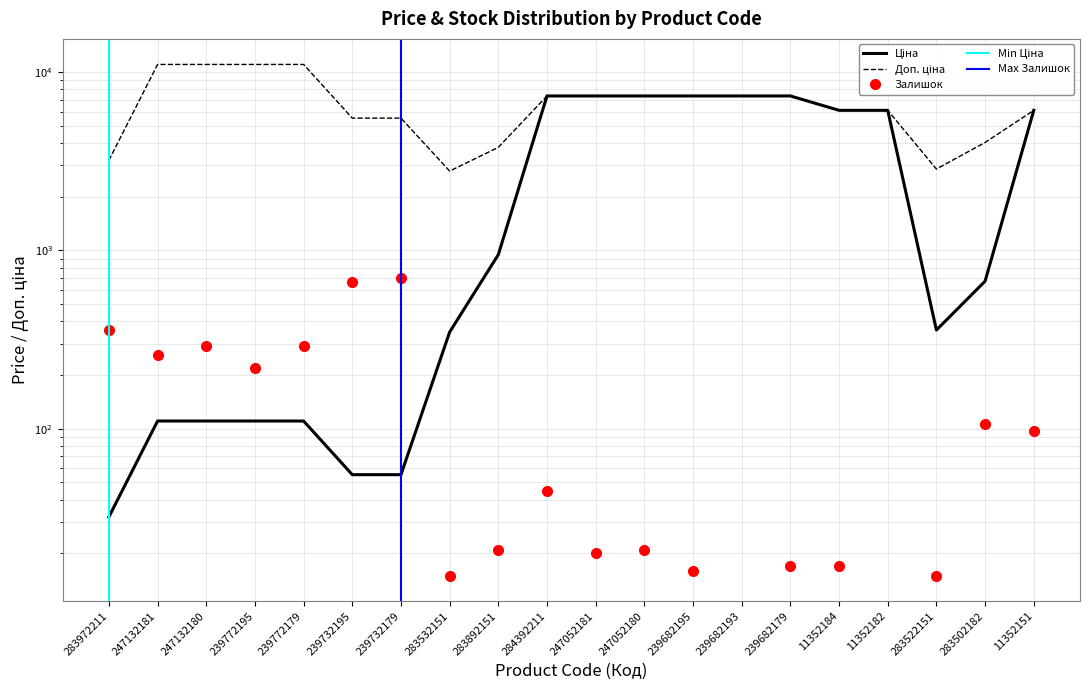

Reading left to right, what are all the values shown in this chart?

Ціна: 283972211=32.0	247132181=110.5	247132180=110.5	239772195=110.5	239772179=110.5	239732195=55.3	239732179=55.3	283532151=348.6	283892151=947.6	284392211=7360.2	247052181=7360.2	247052180=7360.2	239682195=7360.2	239682193=7360.2	239682179=7360.2	11352184=6112.5	11352182=6112.5	283522151=358.0	283502182=672.7	11352151=6112.5
Доп. ціна: 283972211=3205.0	247132181=11055.0	247132180=11055.0	239772195=11055.0	239772179=11055.0	239732195=5528.0	239732179=5528.0	283532151=2789.2	283892151=3790.3	284392211=7360.2	247052181=7360.2	247052180=7360.2	239682195=7360.2	239682193=7360.2	239682179=7360.2	11352184=6112.5	11352182=6112.5	283522151=2863.8	283502182=4036.0	11352151=6112.5